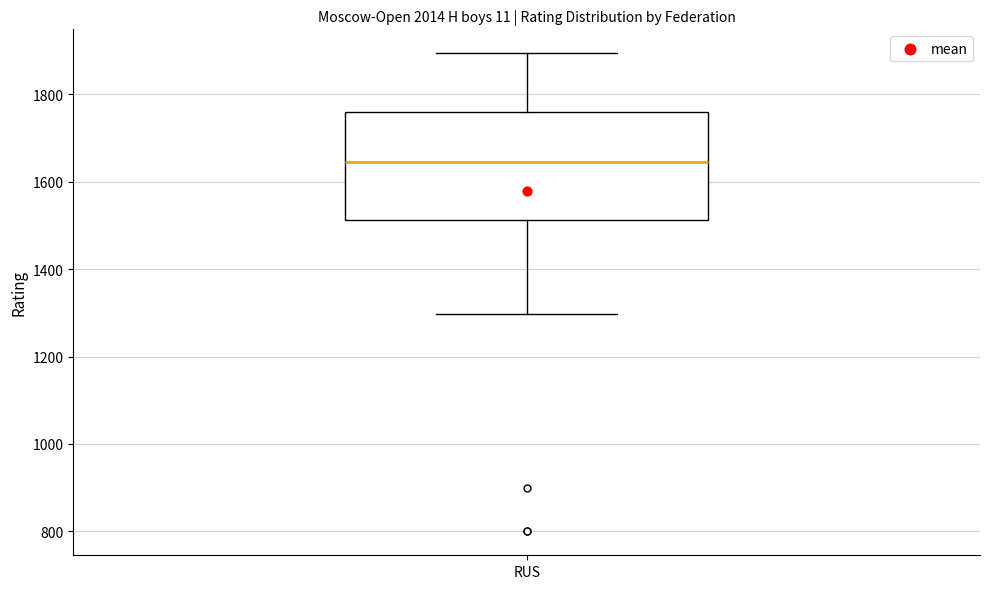

Where does the upper whisker of the box for RUS end on the y-axis? The values are not printed on the chart, so give them approximately, as read against the axis.

1900